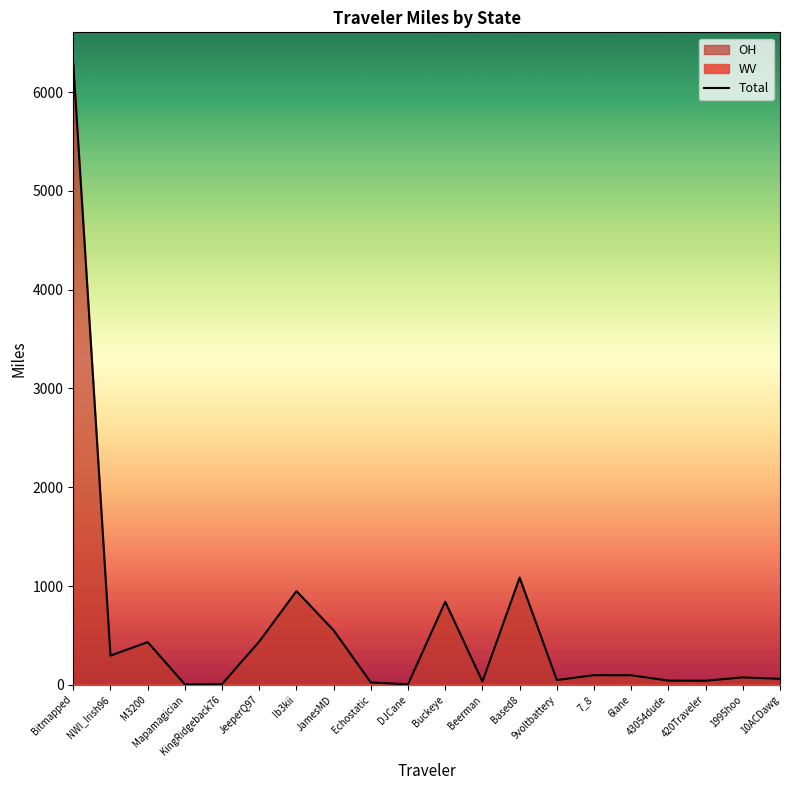

What is the change in value from DJCane to Beerman?

+27.3